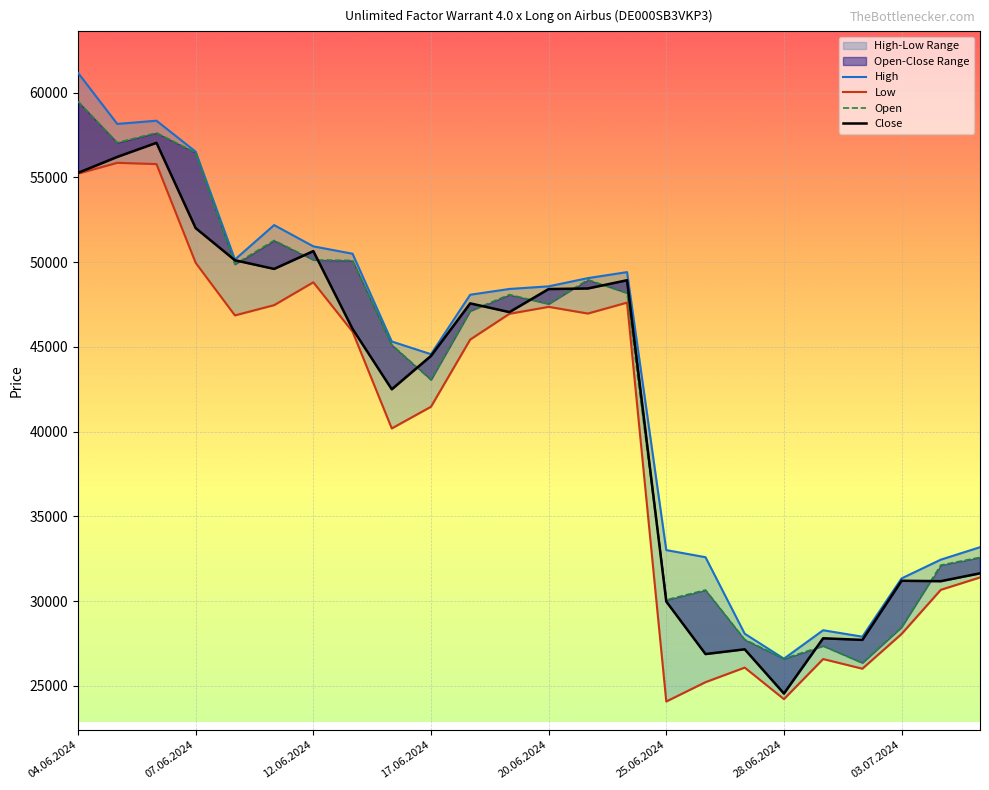

Which series has the widest spread of values?

High